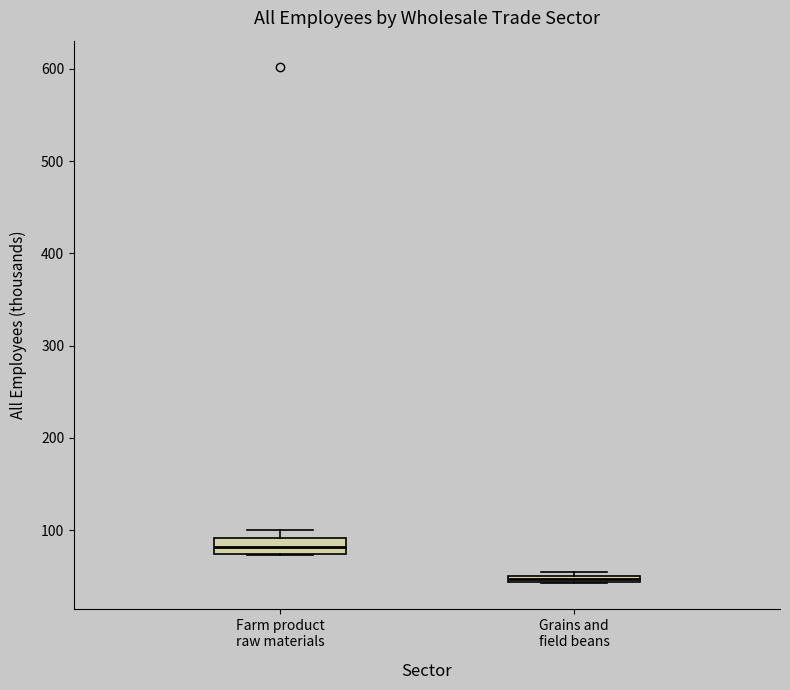

Which box's median line is the highest?

Farm product raw materials